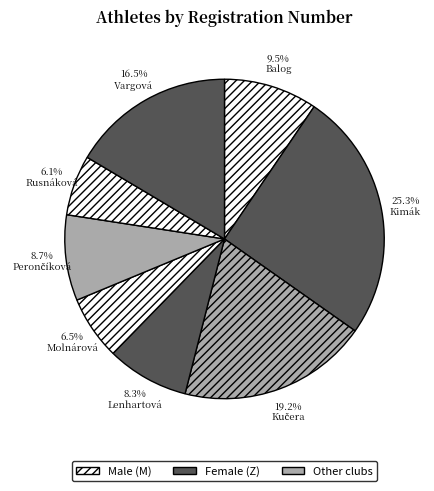

Which category has the biggest portion of the pie?

Kimák